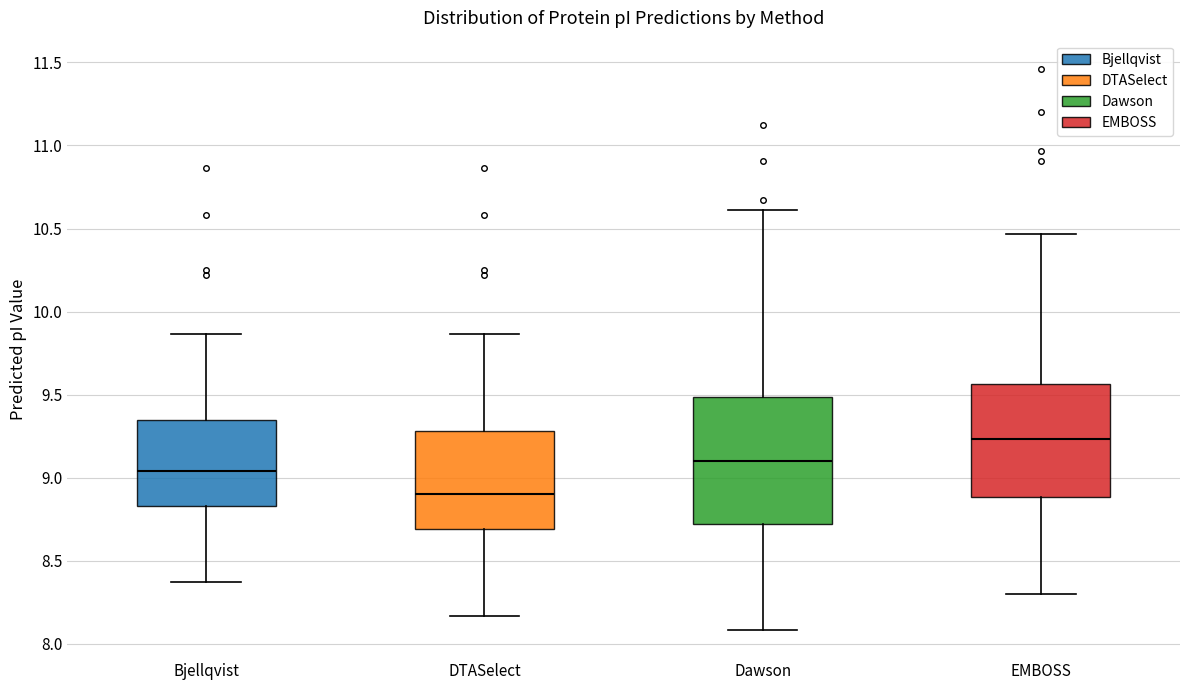

Comparing the boxes themselves (not the whiskers), which one is the tallest?

Dawson